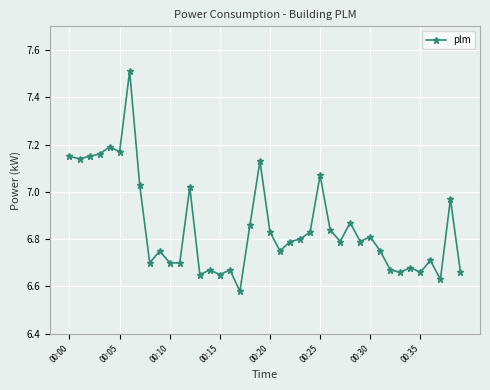

What is the maximum value shown in the chart?

7.5